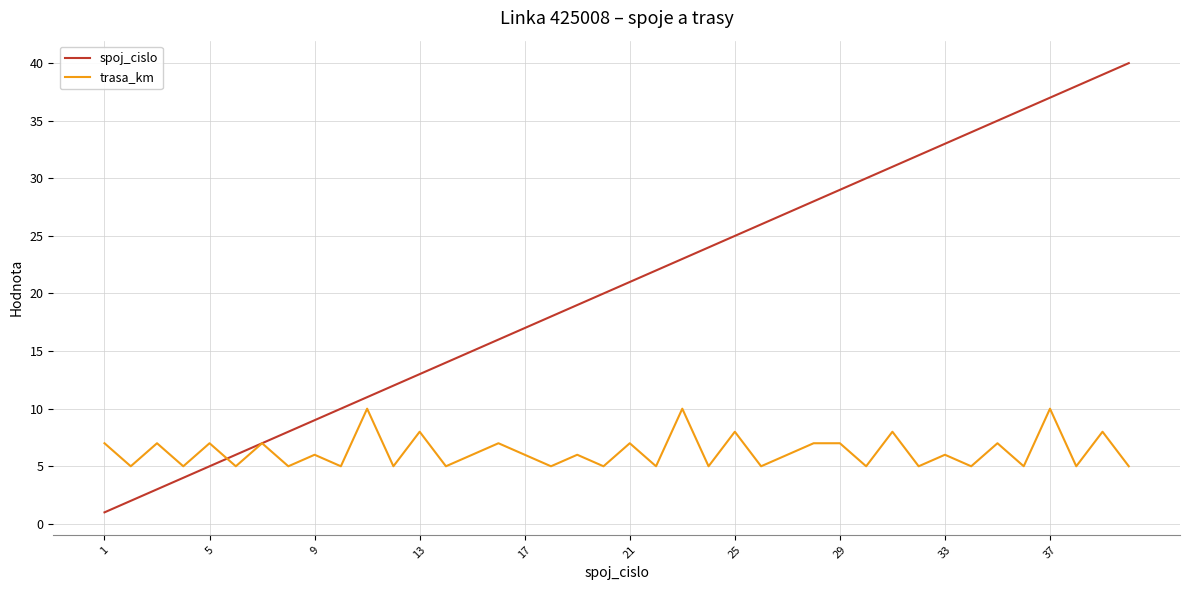

List the series in order of their overall mean, highest first.

spoj_cislo, trasa_km